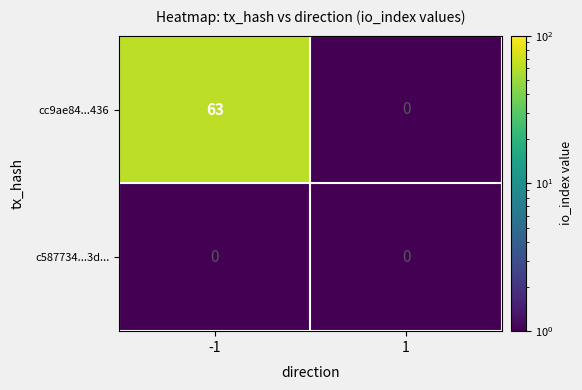

Rank the series by their average value, from highest to lowest.

cc9ae84...436, c587734...3d...